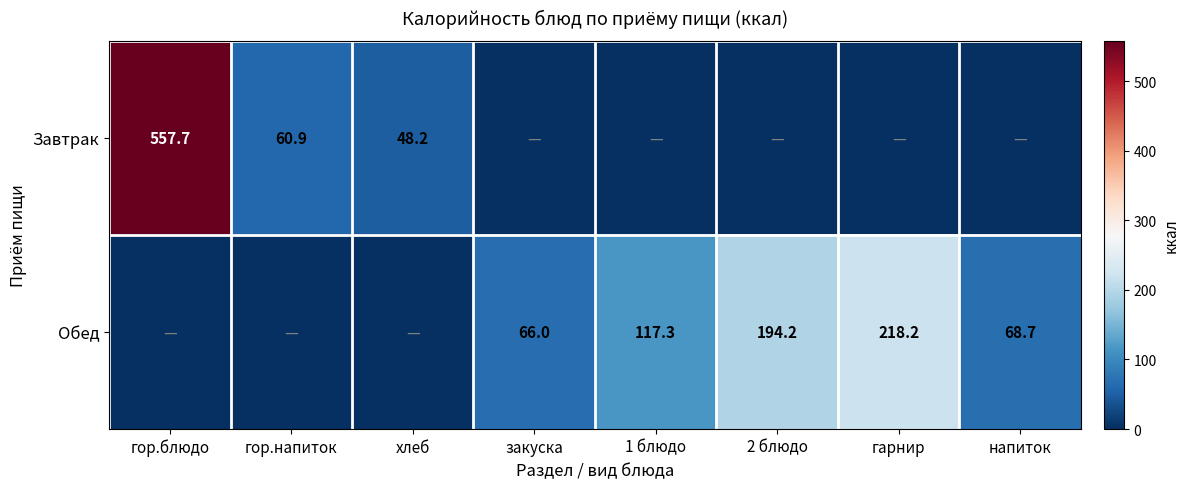

True or false: Завтрак has a value of 60.9 at гор.напиток.

True